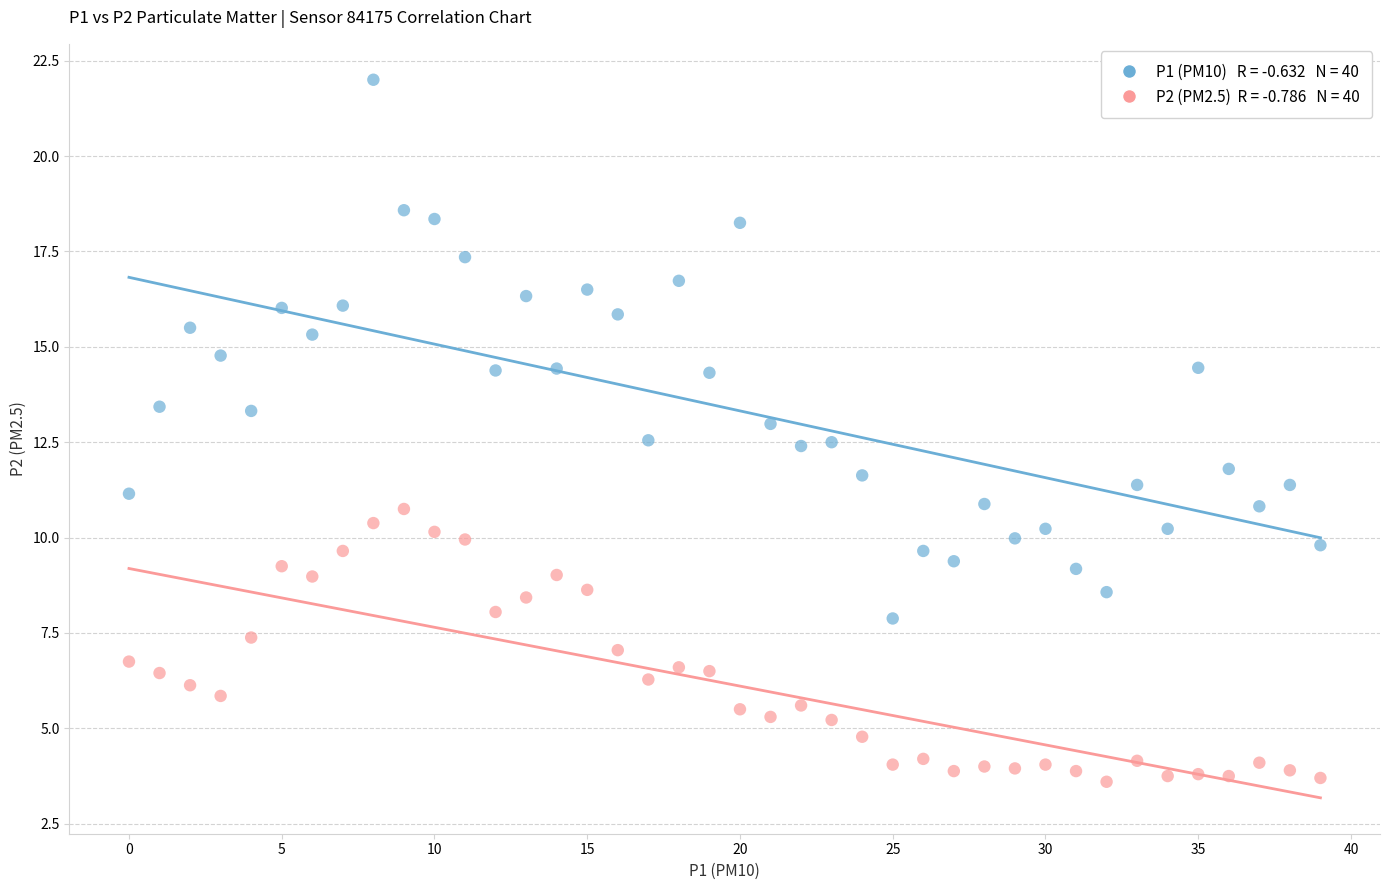

Across all data points, what is the range of Y values (max minus min)?

18.4